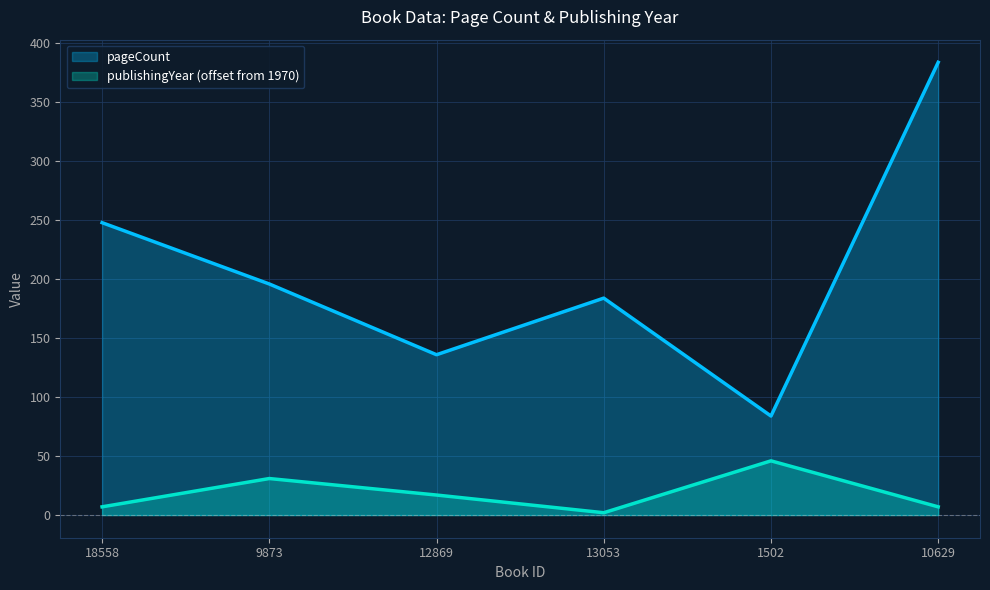

What is the approximate value of publishingYear at 9873?

31